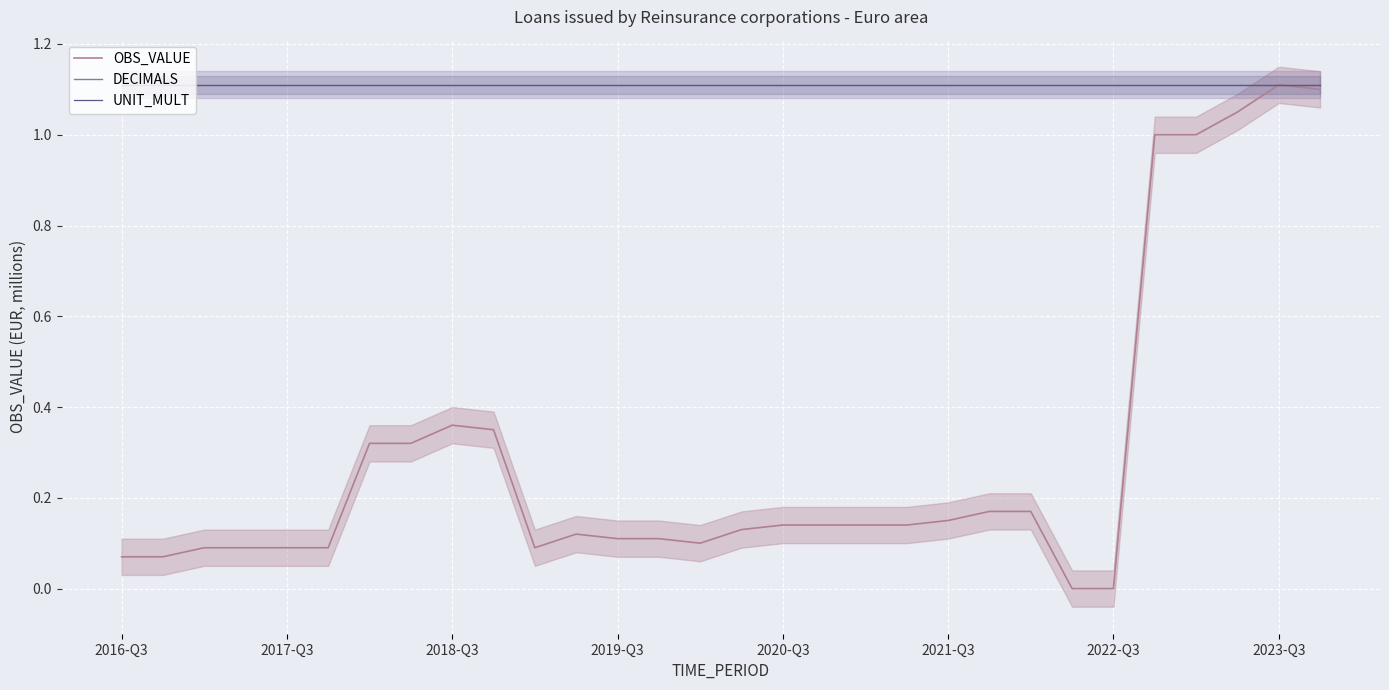

True or false: OBS_VALUE and UNIT_MULT cross at least once.

False